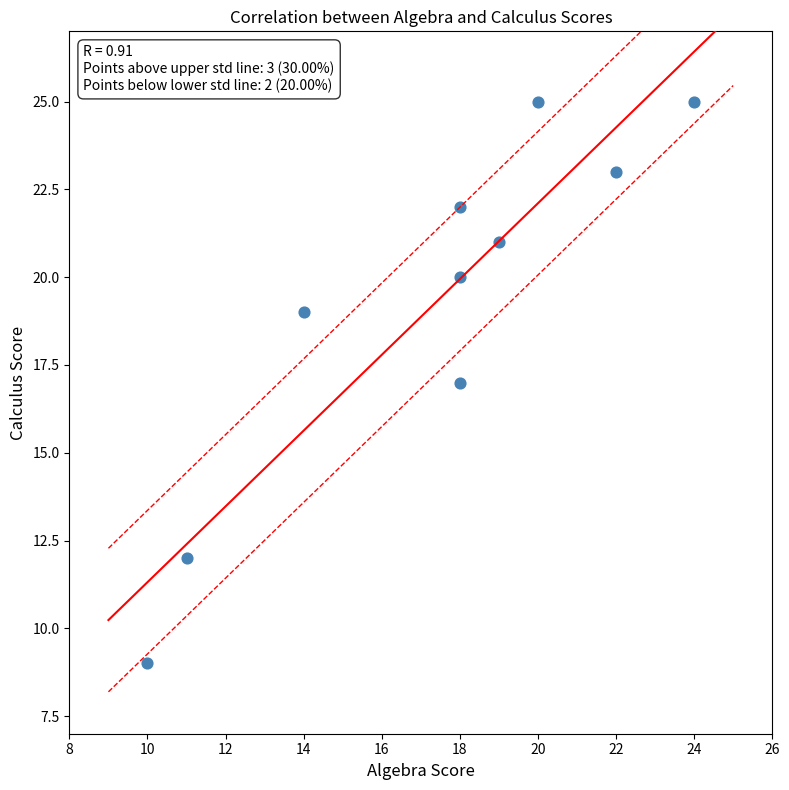

What is the range of Y values (max minus min)?

16